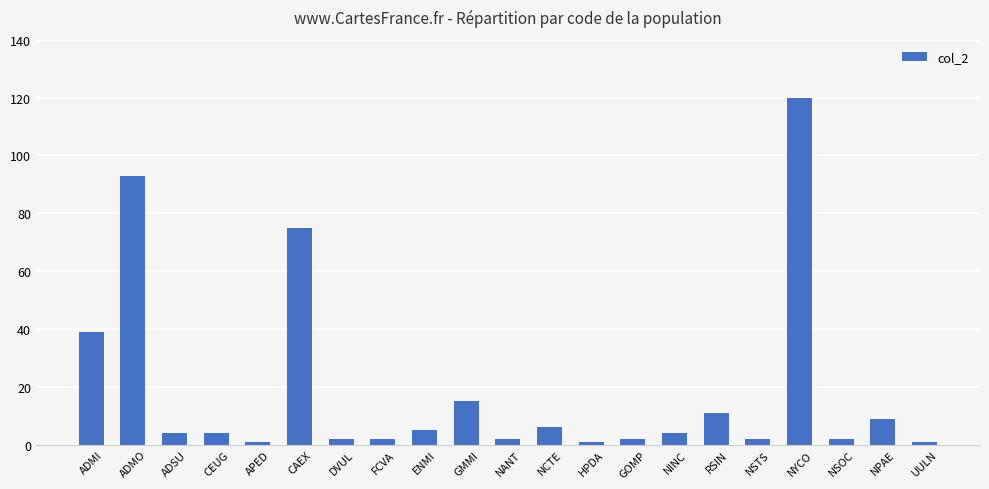

The value at ADMO is 93. True or false?

True